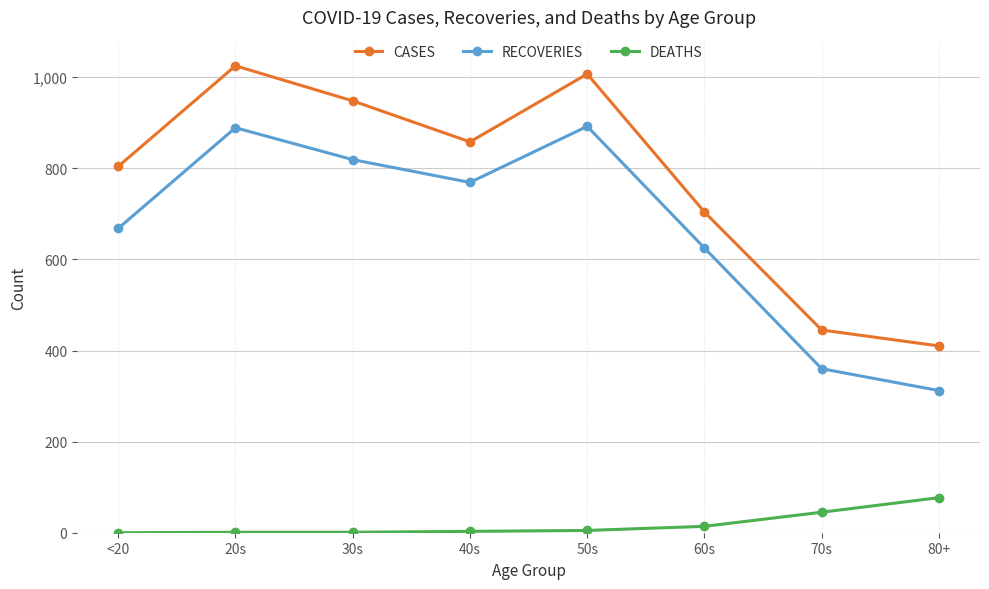

Which series changed the most between 50s and 80+?

CASES